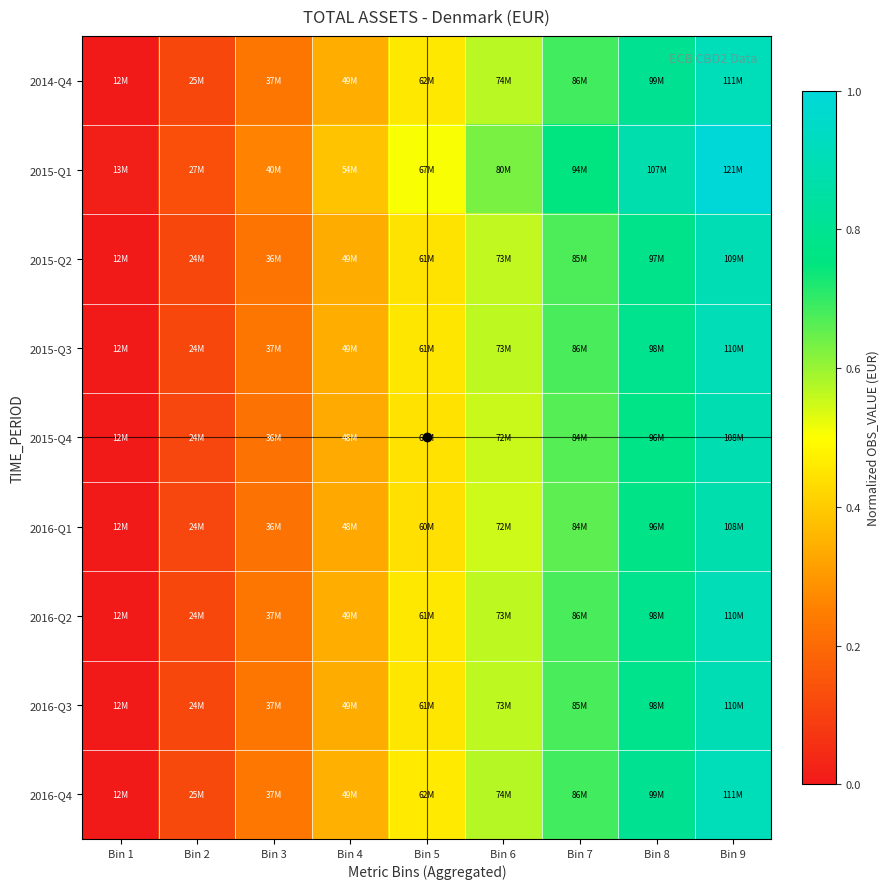

Which label corresponds to the largest value in the chart?

Bin 9